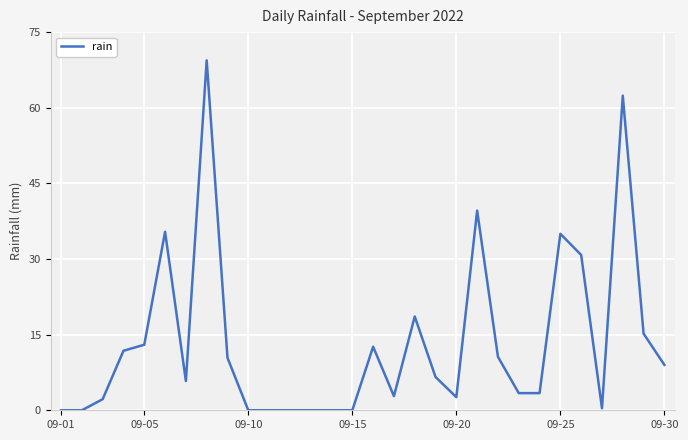

What is the greatest value displayed?

69.4